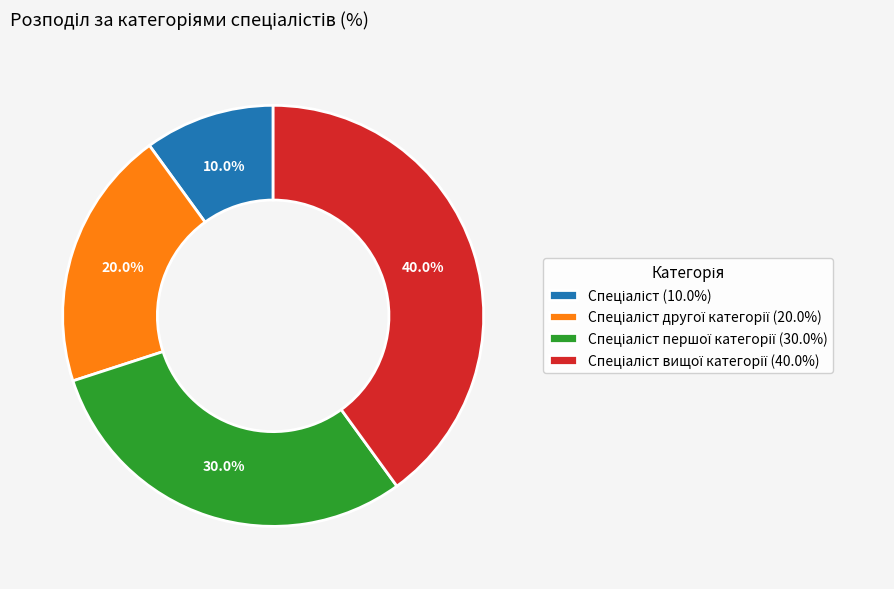

Does any single category account for the majority?

No